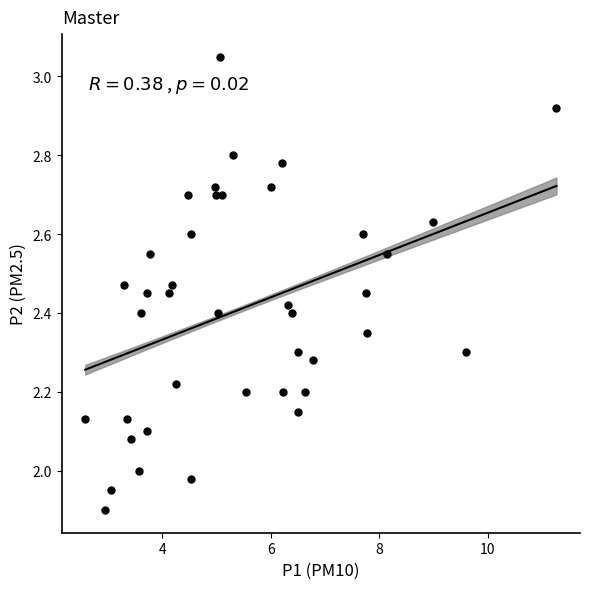

What is the range of X values (max minus min)?

8.7